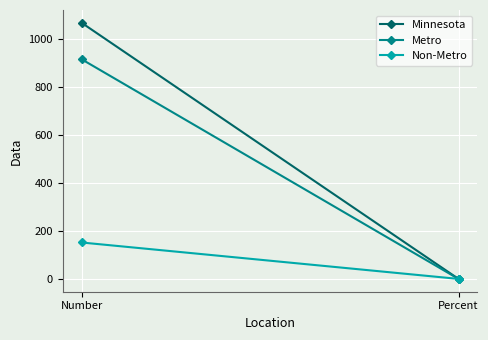

Between Number and Percent, which series saw the biggest shift?

Minnesota